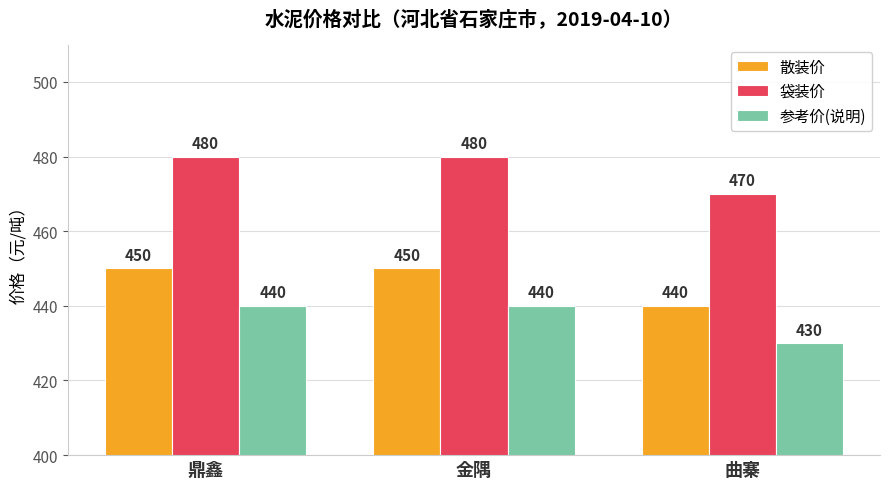

What is the approximate value of 参考价(说明) at 金隅, to the nearest 5?

440